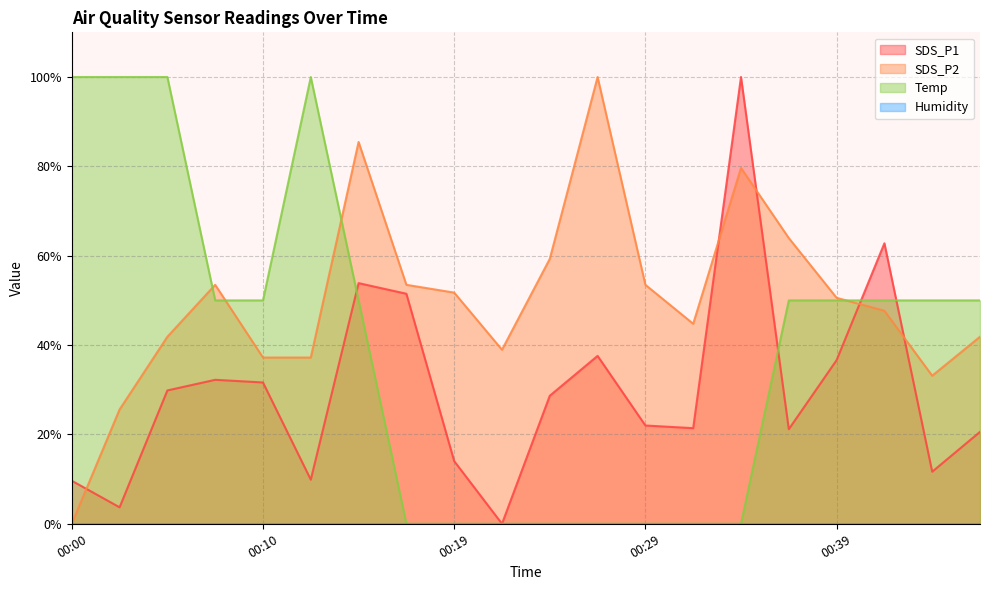

The value of Temp at 00:17 is 0.0. True or false?

True